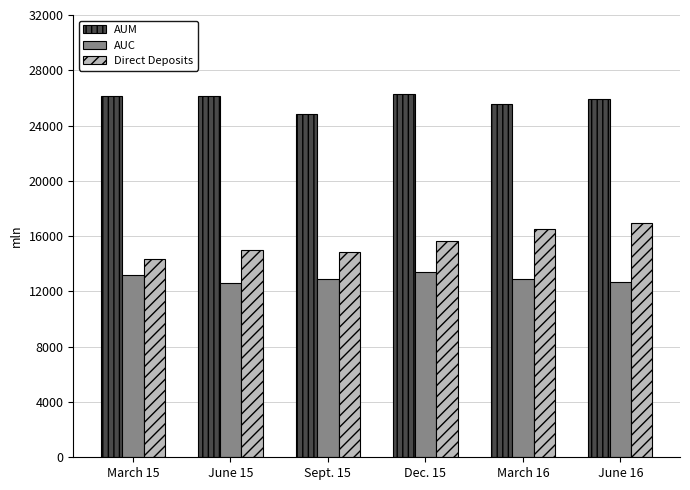

At which label is AUM closest to 25551?

March 16